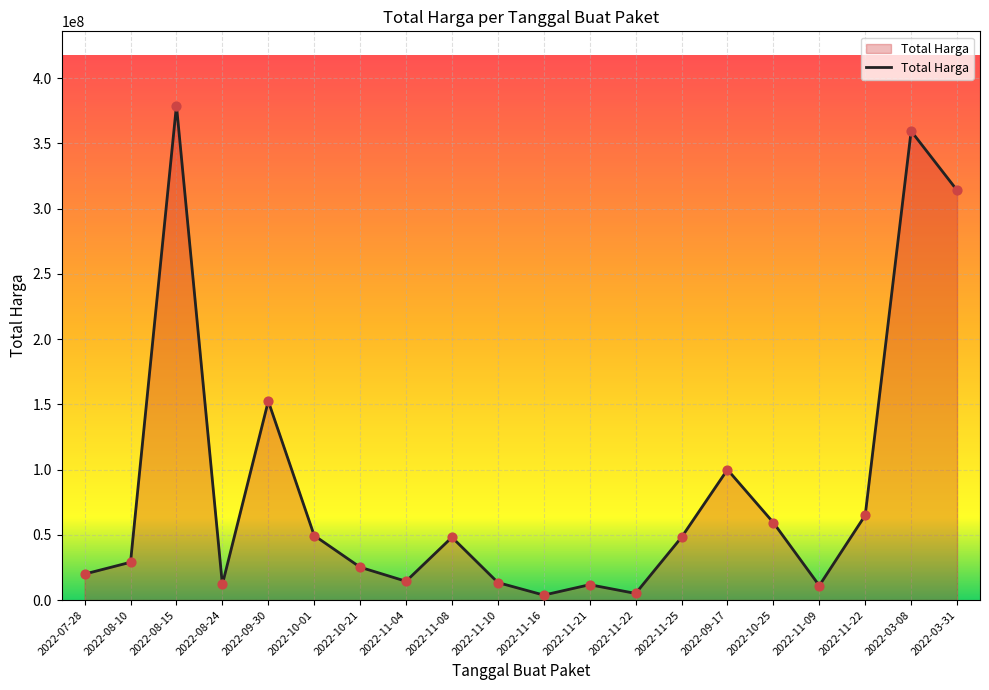

Which has a higher value, 2022-11-16 or 2022-10-25?

2022-10-25